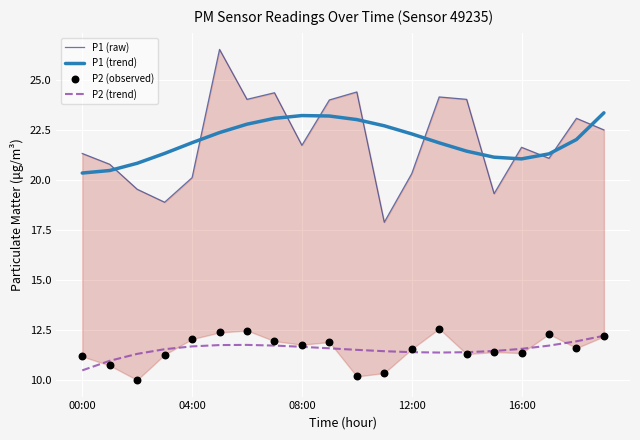

Which series has the largest Y range (max minus min)?

P1 (raw)